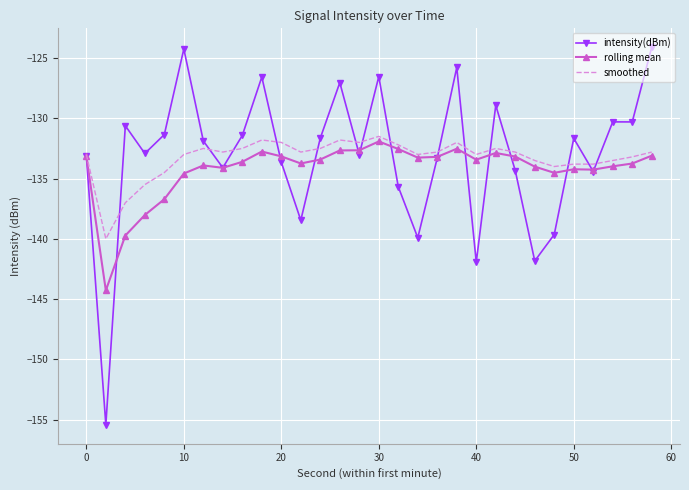

What is the maximum value shown in the chart?

-124.1